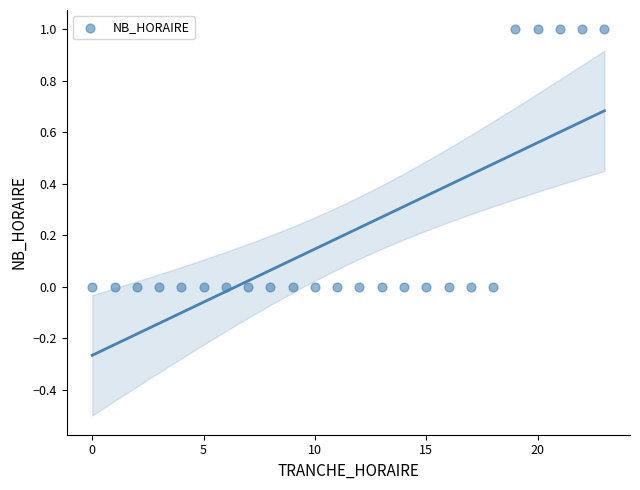

What is the range of X values (max minus min)?

23